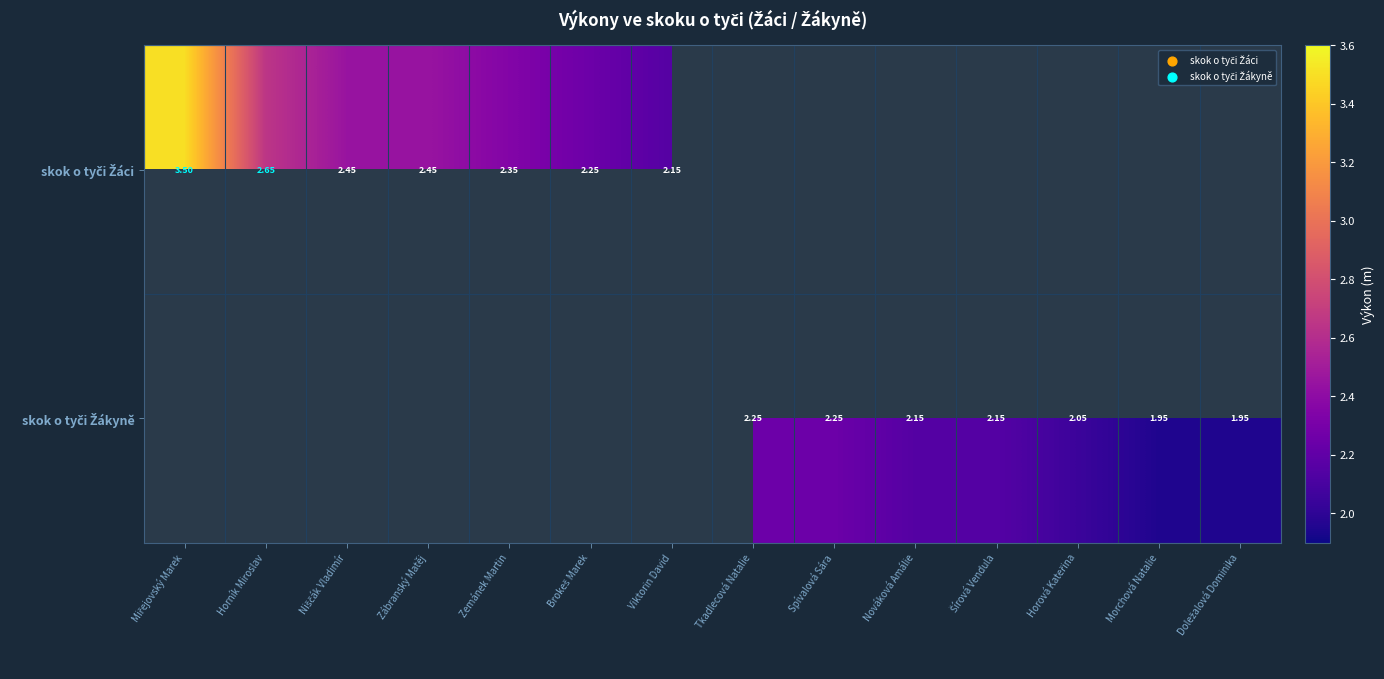

Between Horová Kateřina and Šírová Vendula, which is larger?

Šírová Vendula